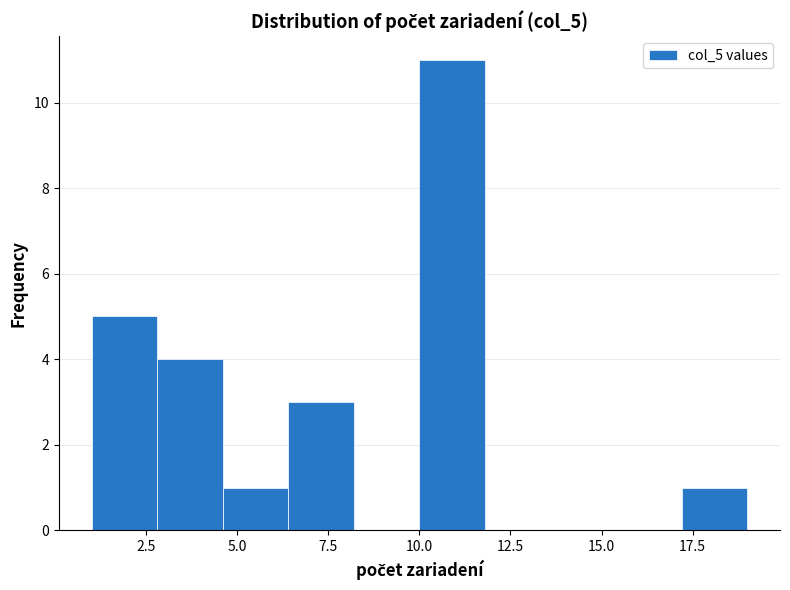

Around what value on the x-axis is the tallest bar? Give the approximate position of its centre, as read against the axis.

11.0